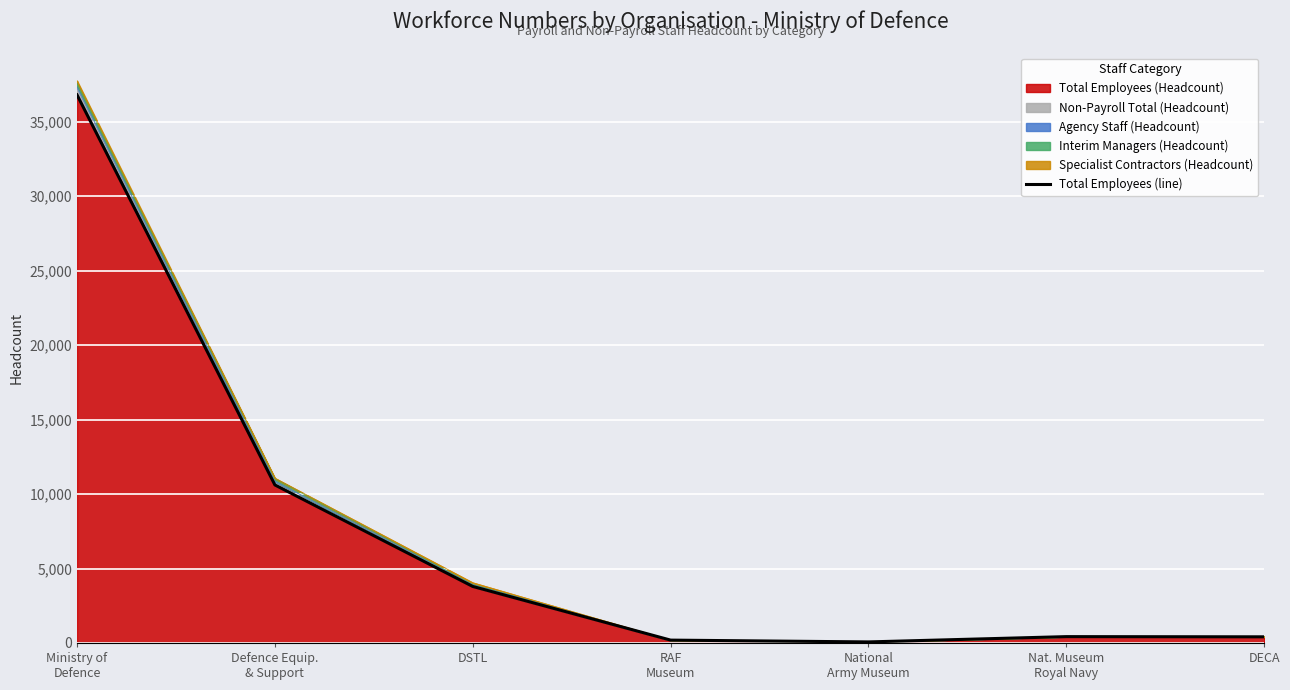

The chart shows a value of 664 at DECA. True or false?

False